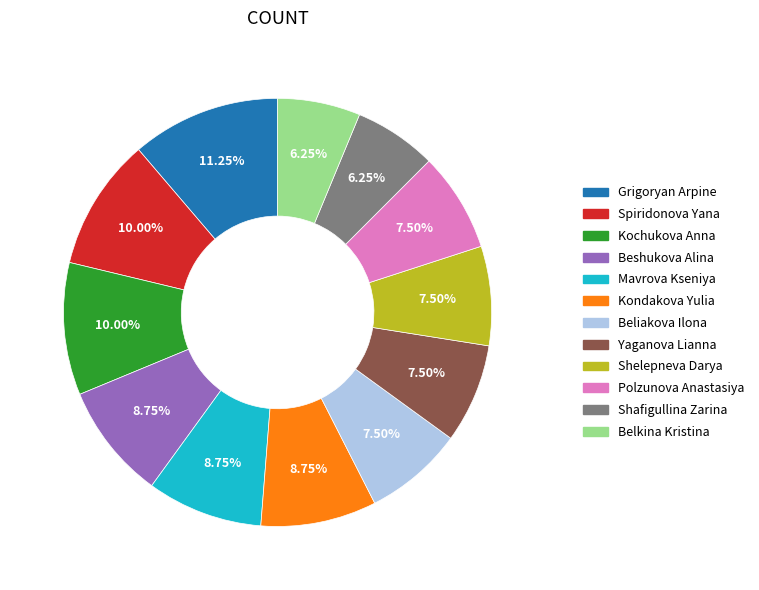

Which has a higher value, Kochukova Anna or Polzunova Anastasiya?

Kochukova Anna